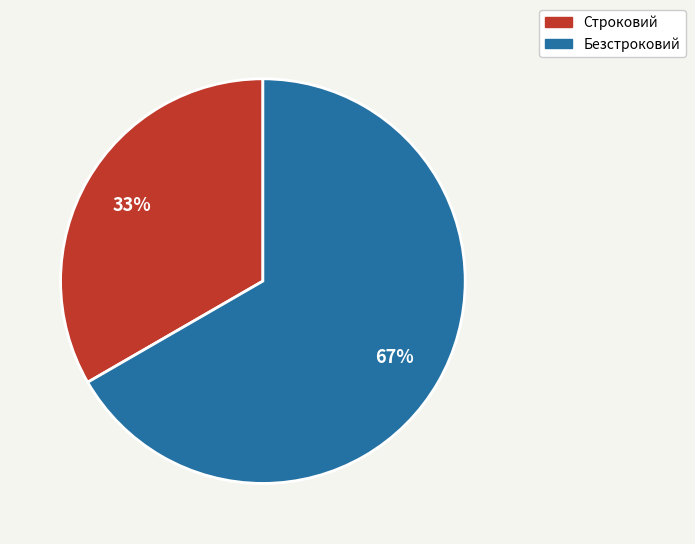

Do Строковий and Безстроковий together represent more than half of the pie?

Yes